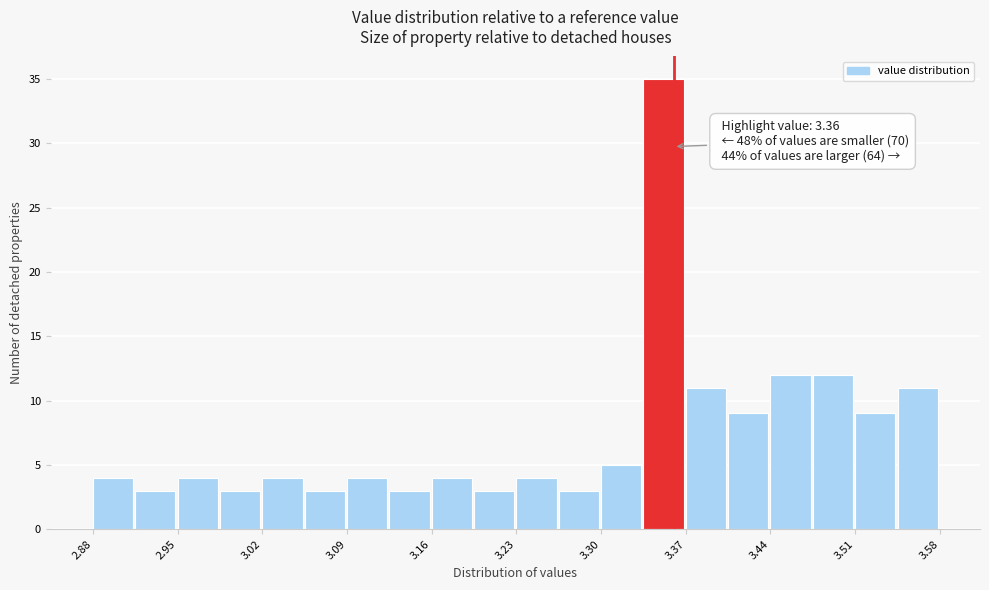

Read against the x-axis, roughly where is the centre of the tallest bar?

3.35